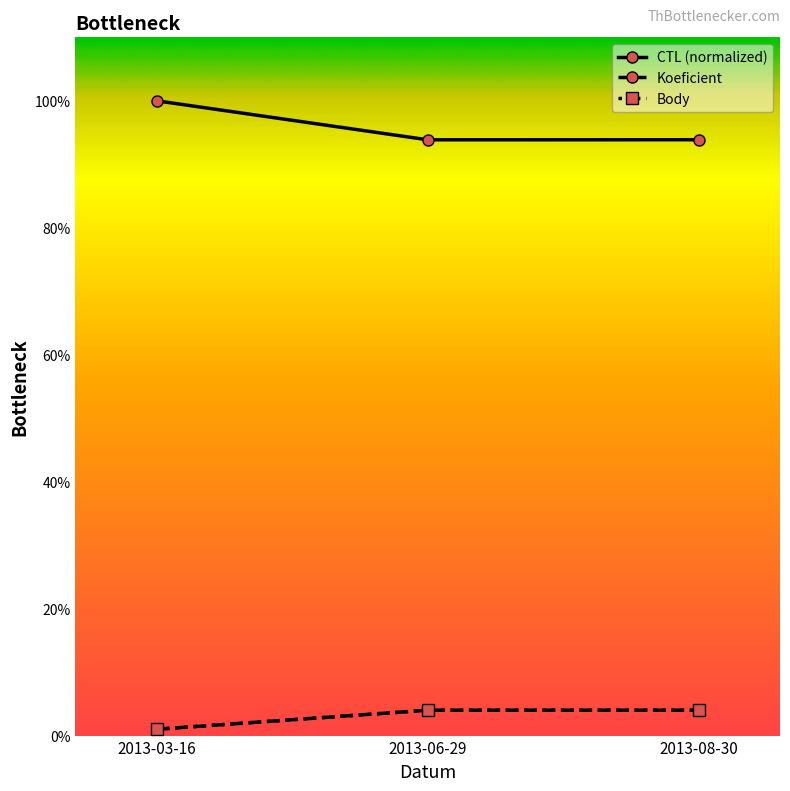

Reading left to right, what are all the values shown in this chart?

CTL: 2013-03-16=100.0	2013-06-29=93.9	2013-08-30=93.9
Koeficient: 2013-03-16=1.0	2013-06-29=4.0	2013-08-30=4.0
Body: 2013-03-16=1.0	2013-06-29=4.0	2013-08-30=4.0